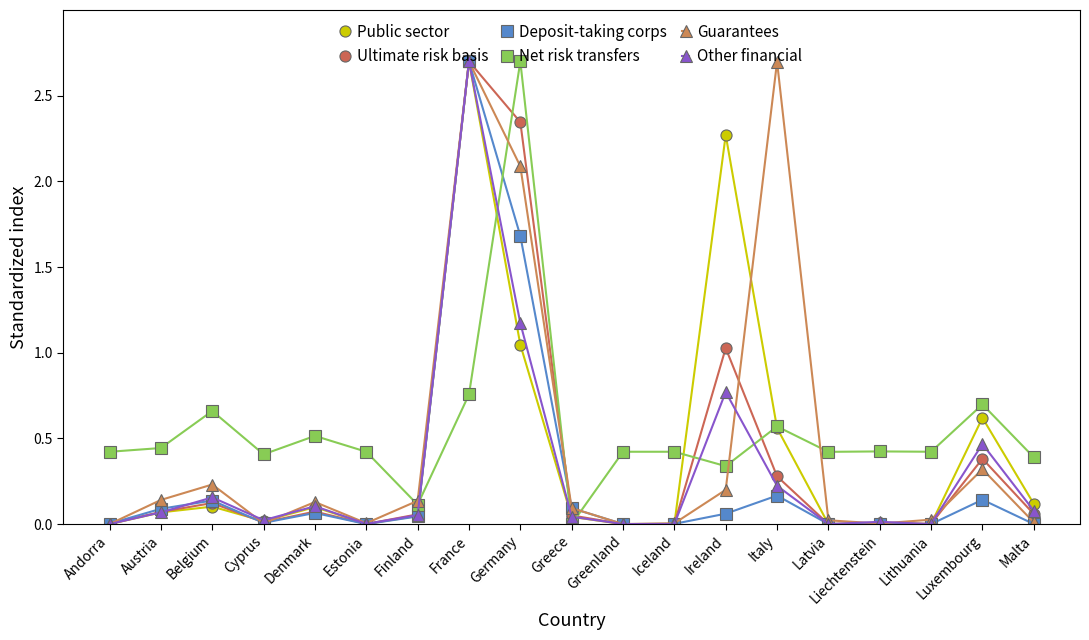

How many distinct data groups are displayed?

6